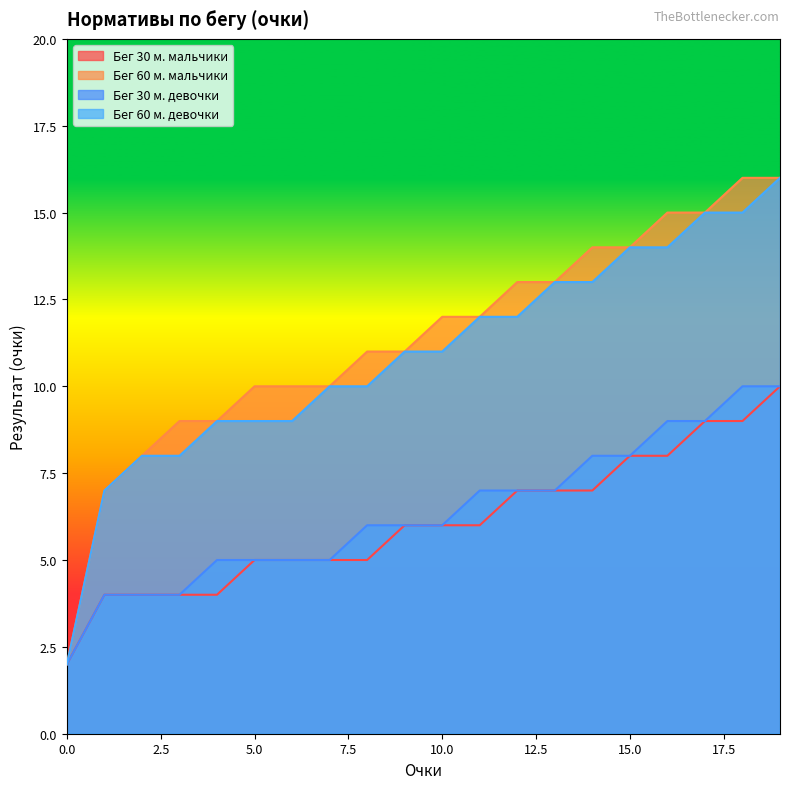

What is the minimum value for Бег 30 м. мальчики?

2